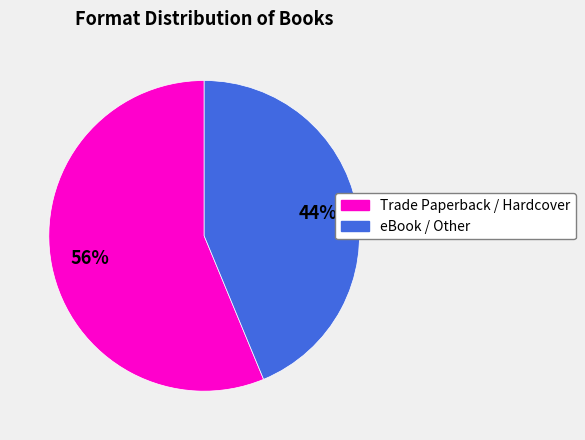

To the nearest percent, what is the average slice percentage?

50%